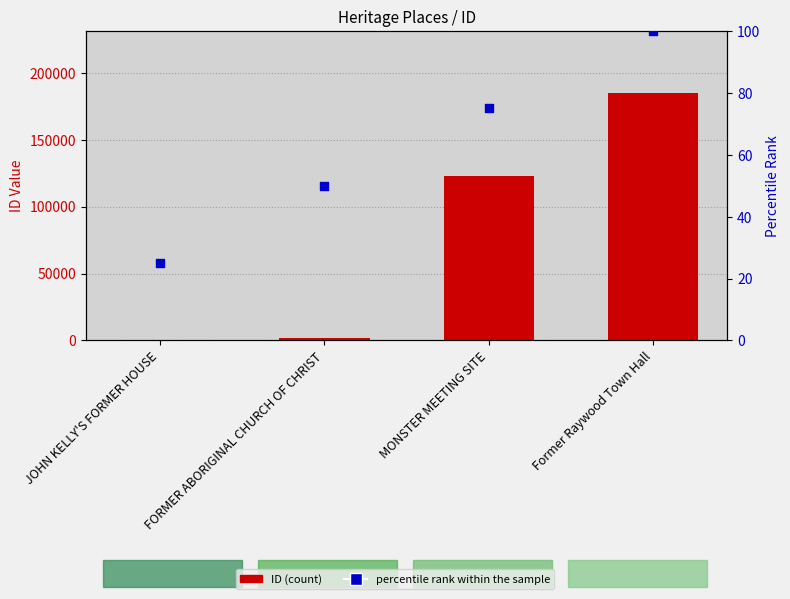

What is the total value across all series at JOHN KELLY'S FORMER HOUSE?

174